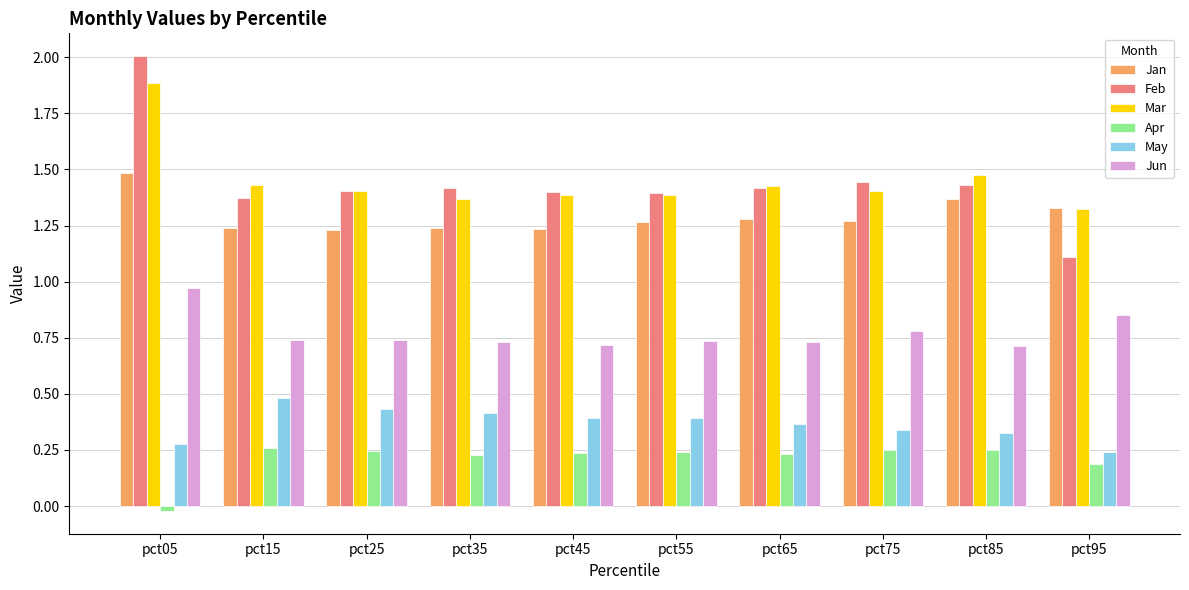

What is the sum of all Jun values?

7.7